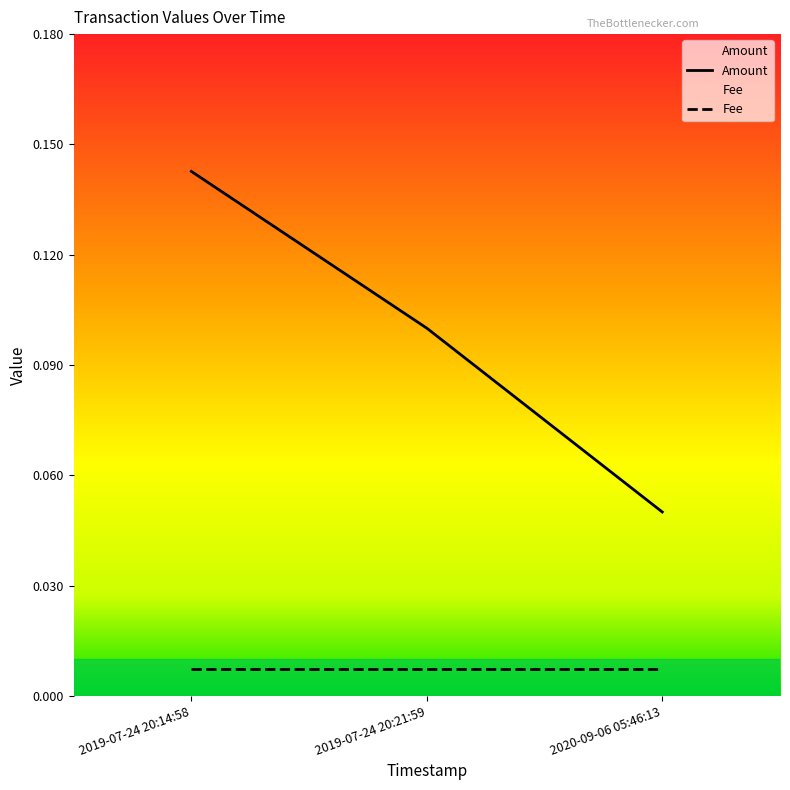

The value at 2020-09-06 05:46:13 is 0.1. True or false?

True